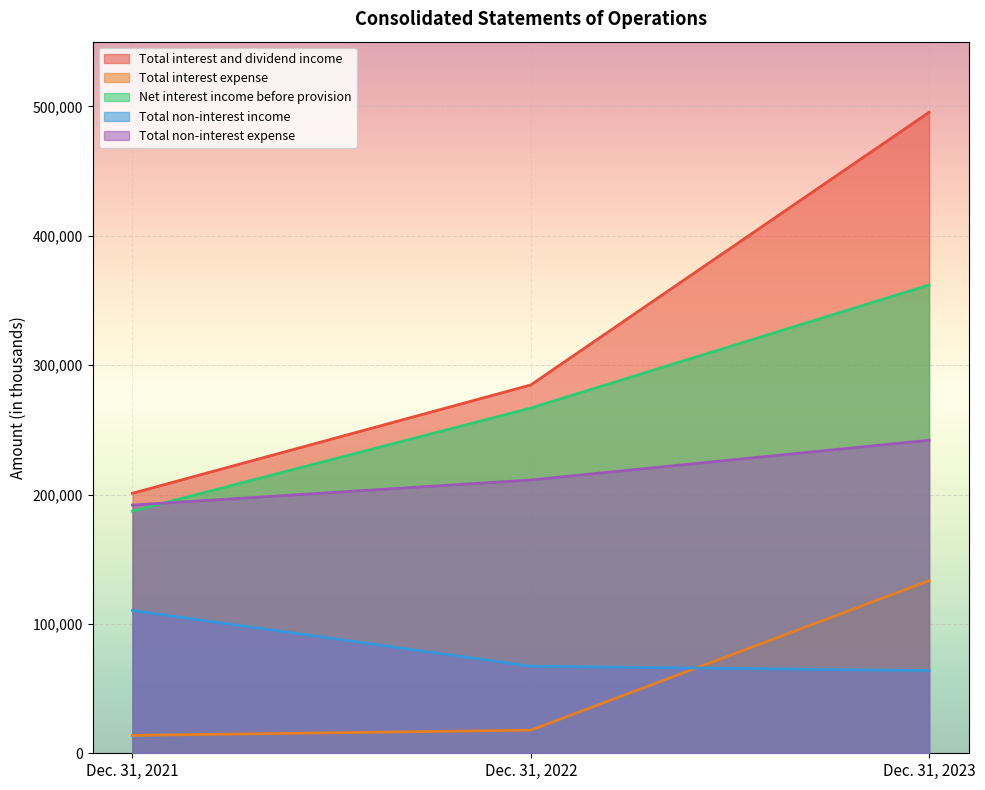

Between Dec. 31, 2022 and Dec. 31, 2023, which series saw the biggest shift?

Total interest and dividend income